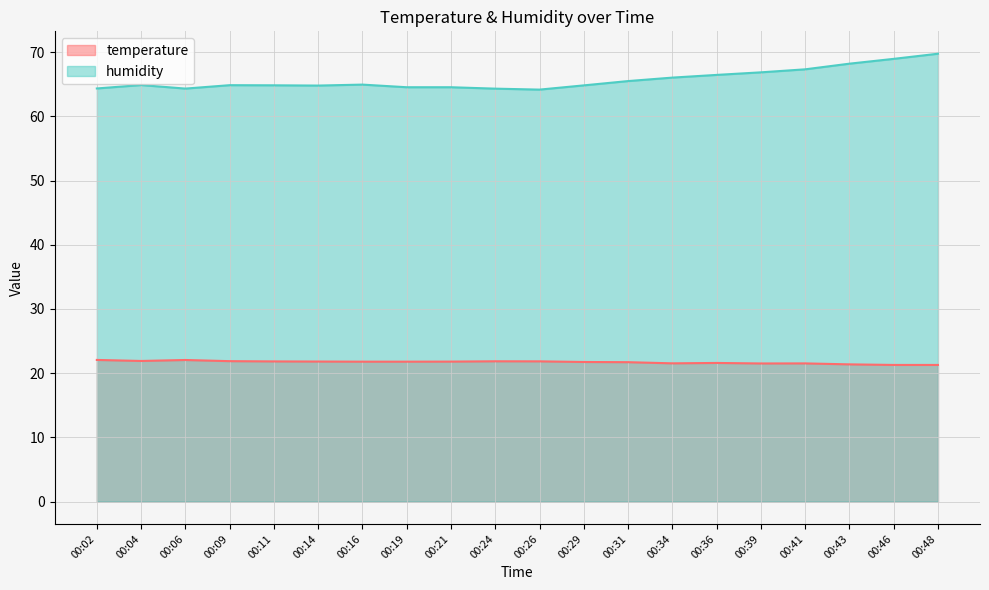

At which category is the sum across all series the highest?

00:48